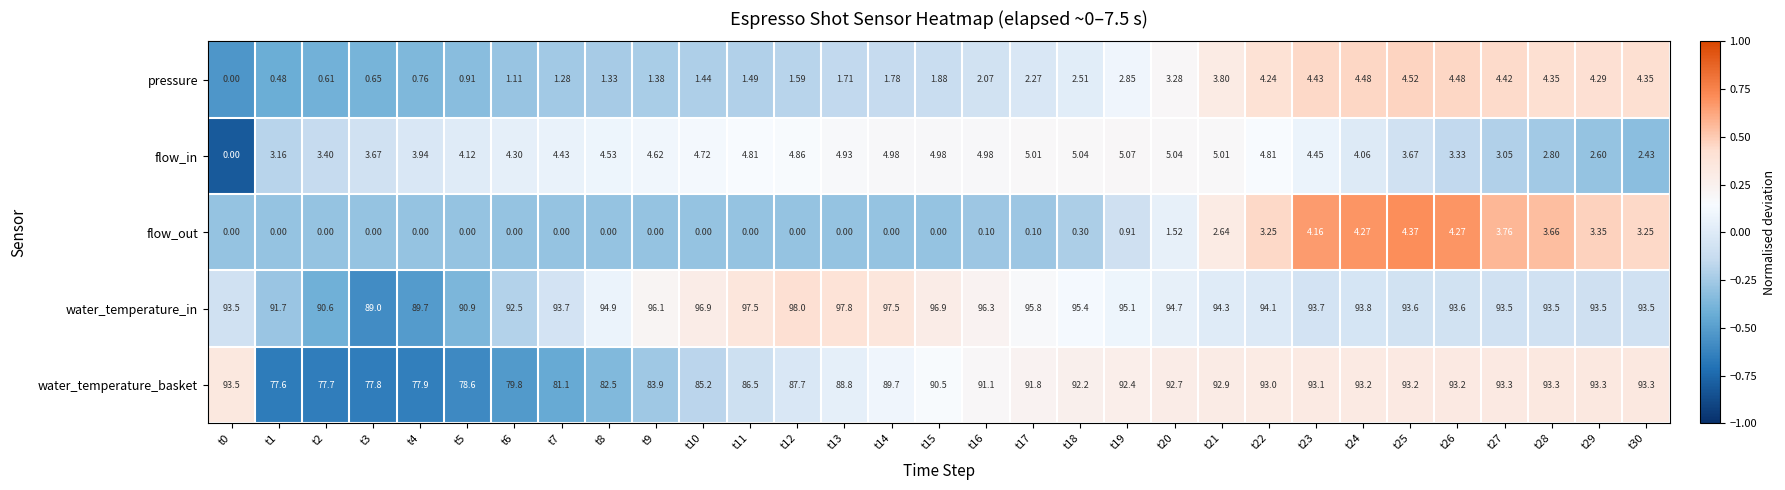

Is the value of water_temperature_in at t1 greater than the value of pressure at t13?

Yes